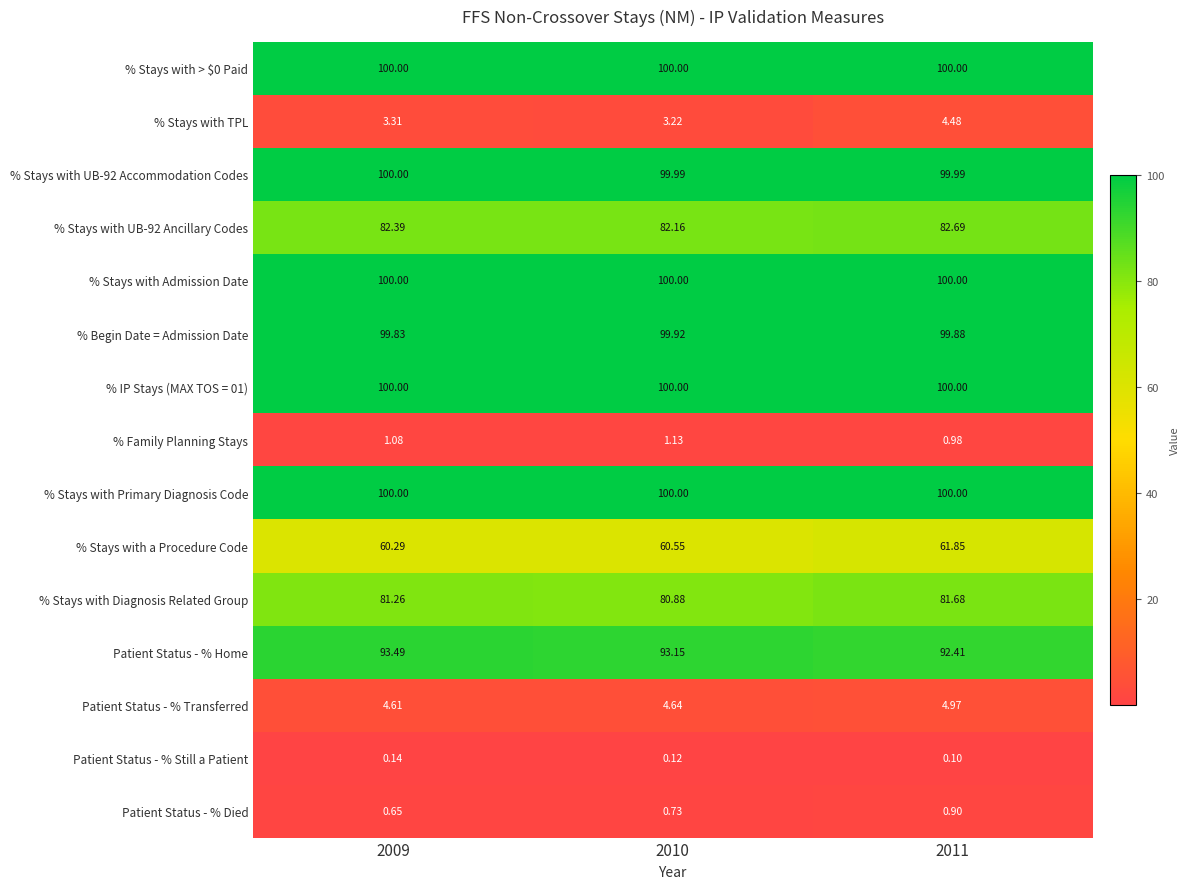

Which series has the largest range (max minus min)?

% Stays with a Procedure Code